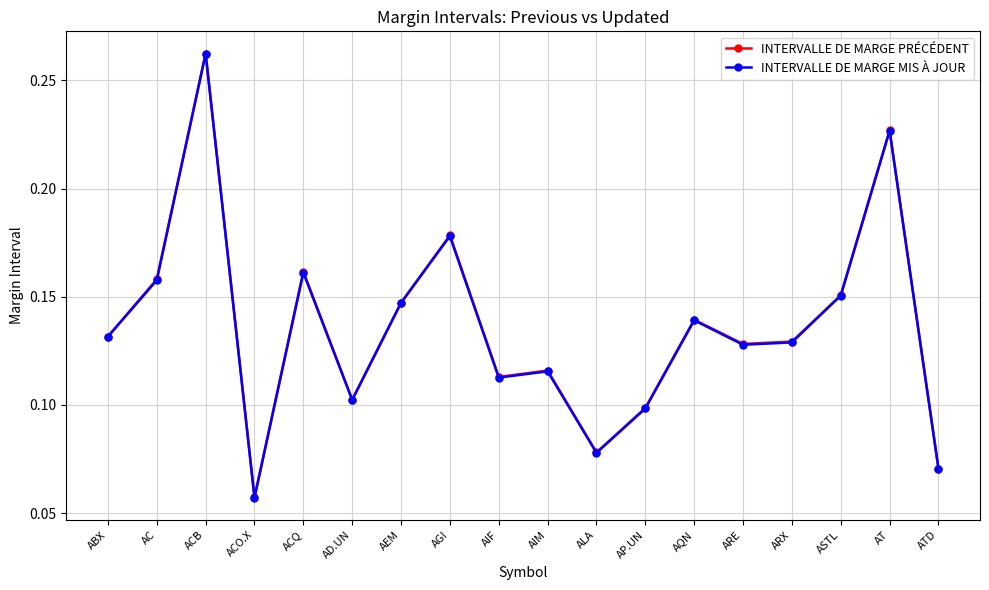

What position from the right is ARX?

4